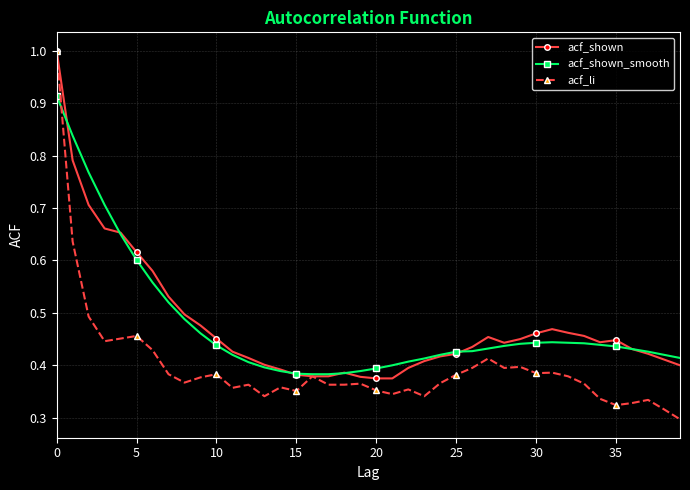

How many lines are shown in the chart?

3